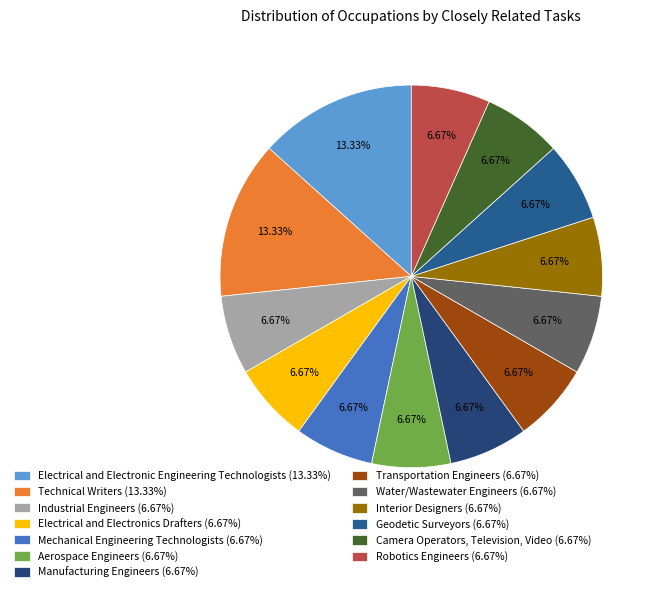

What percentage is the Geodetic Surveyors slice, to the nearest percent?

7%